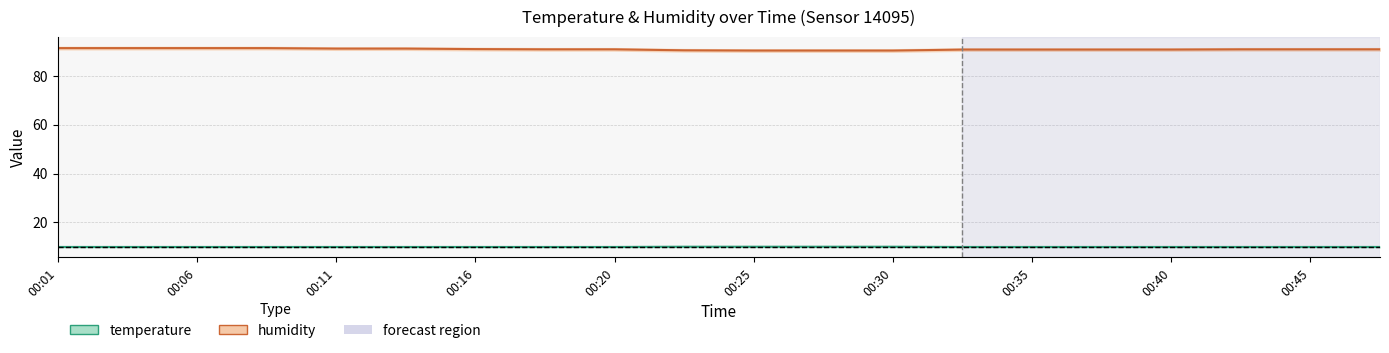

Which category has the highest value across all series?

00:01